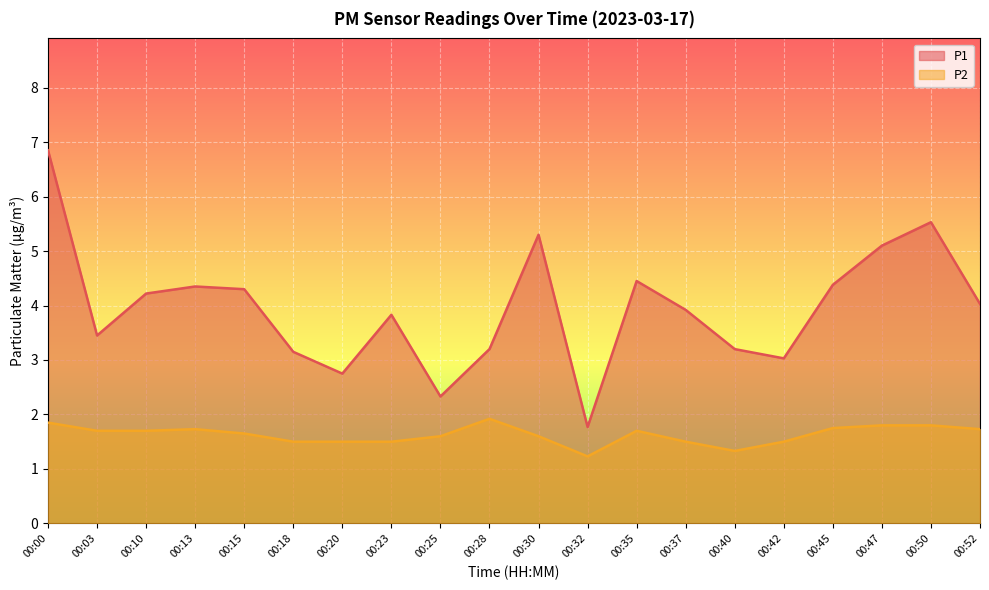

What is the difference between the P1 values at 00:23 and 00:42?

0.8